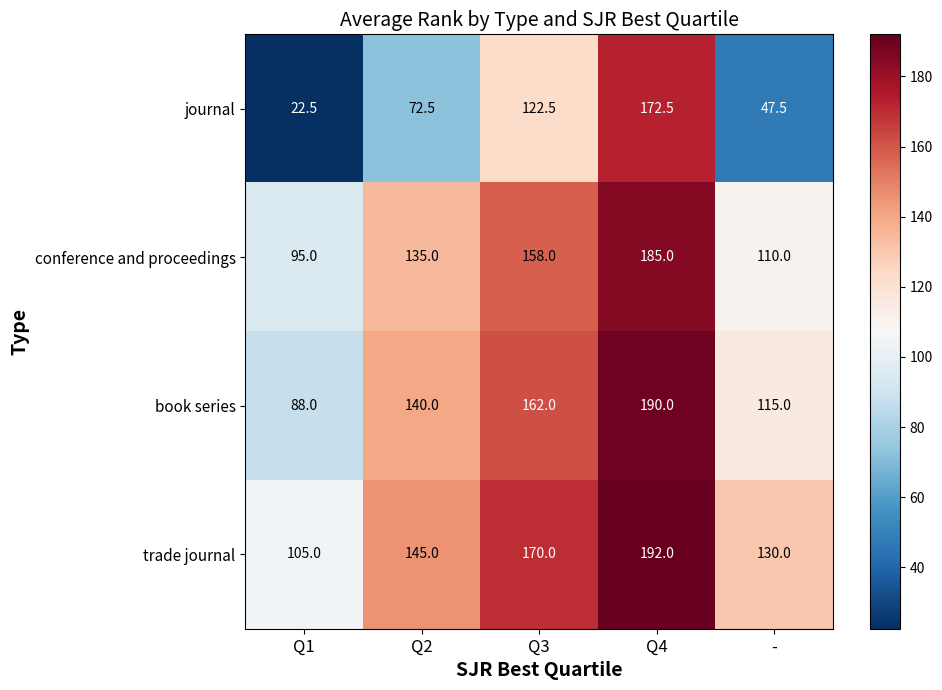

Count the number of data series in this chart.

4